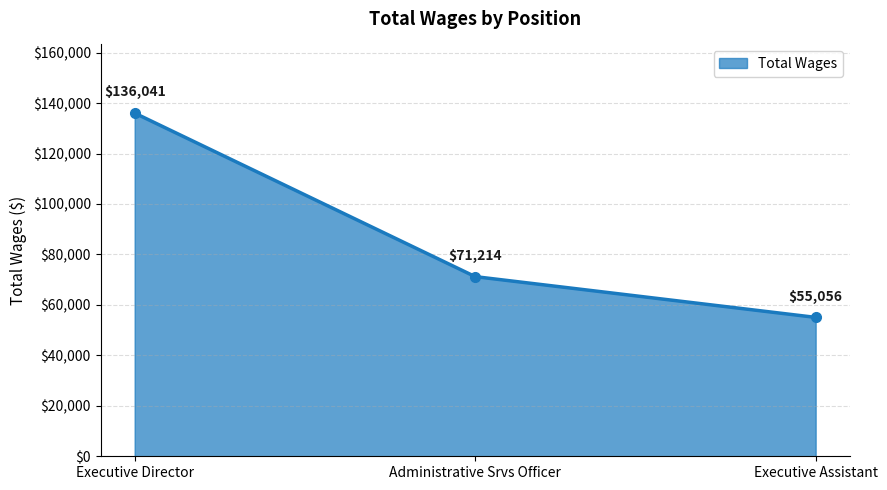

What is the sum of all values?

262311